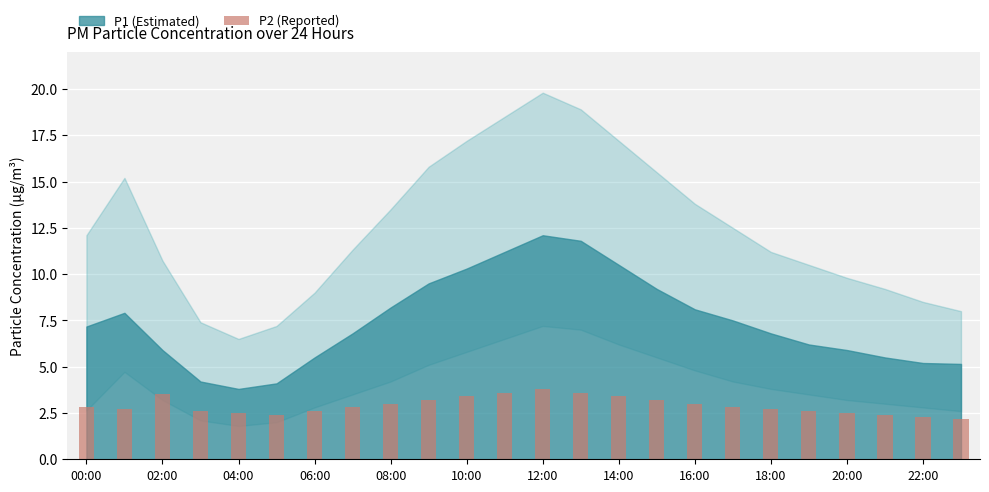

What is the value of the 18th bar from the left?

2.9